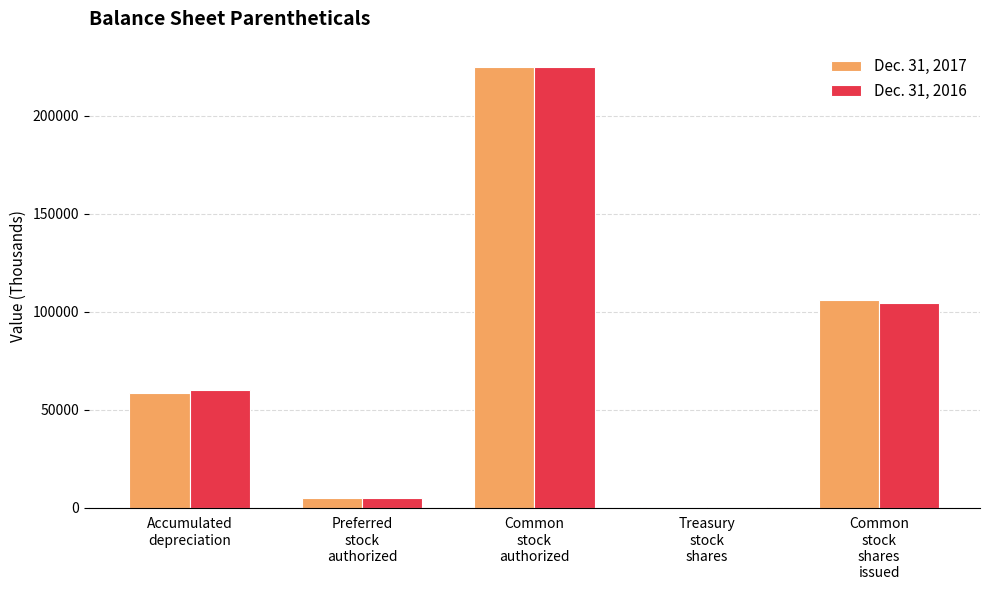

Which category has the highest value across all series?

Common
stock
authorized